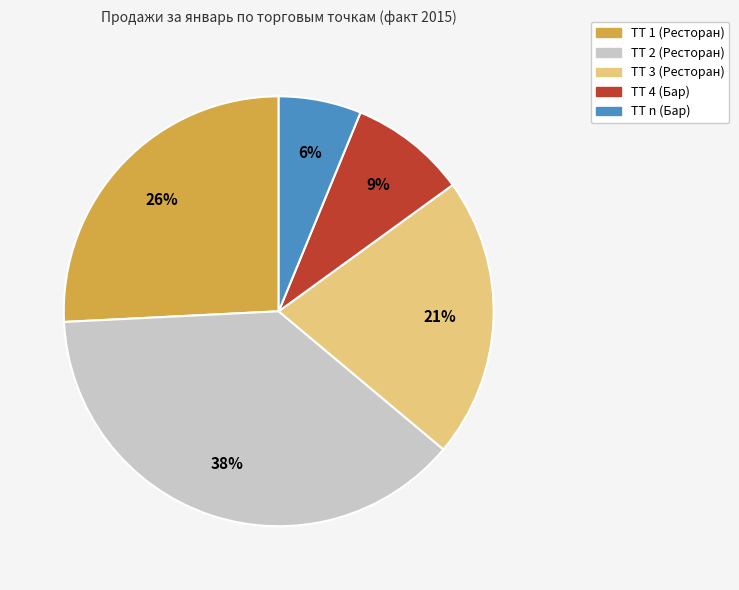

Count the number of slices in the pie.

5